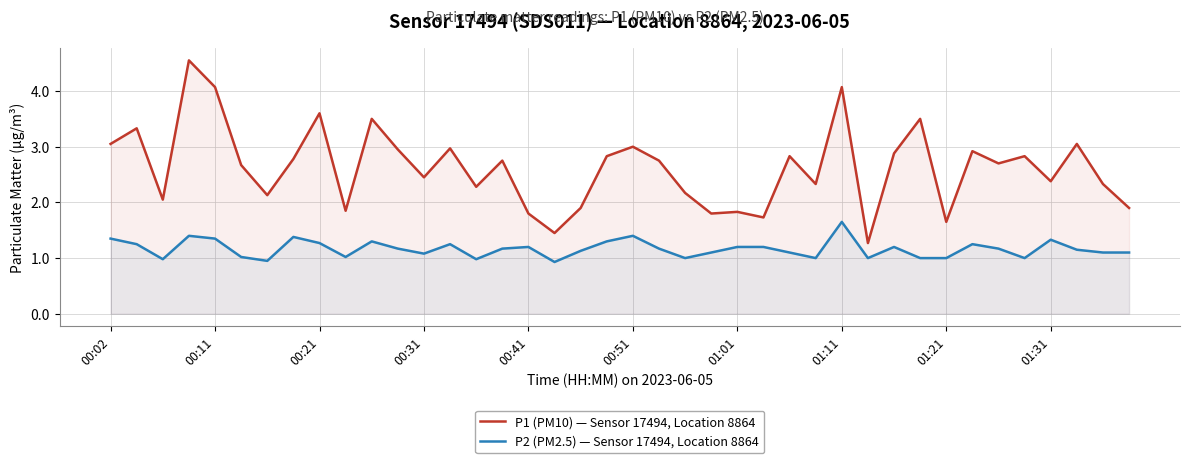

What is the maximum value for P1 (PM10) — Sensor 17494, Location 8864?

4.5